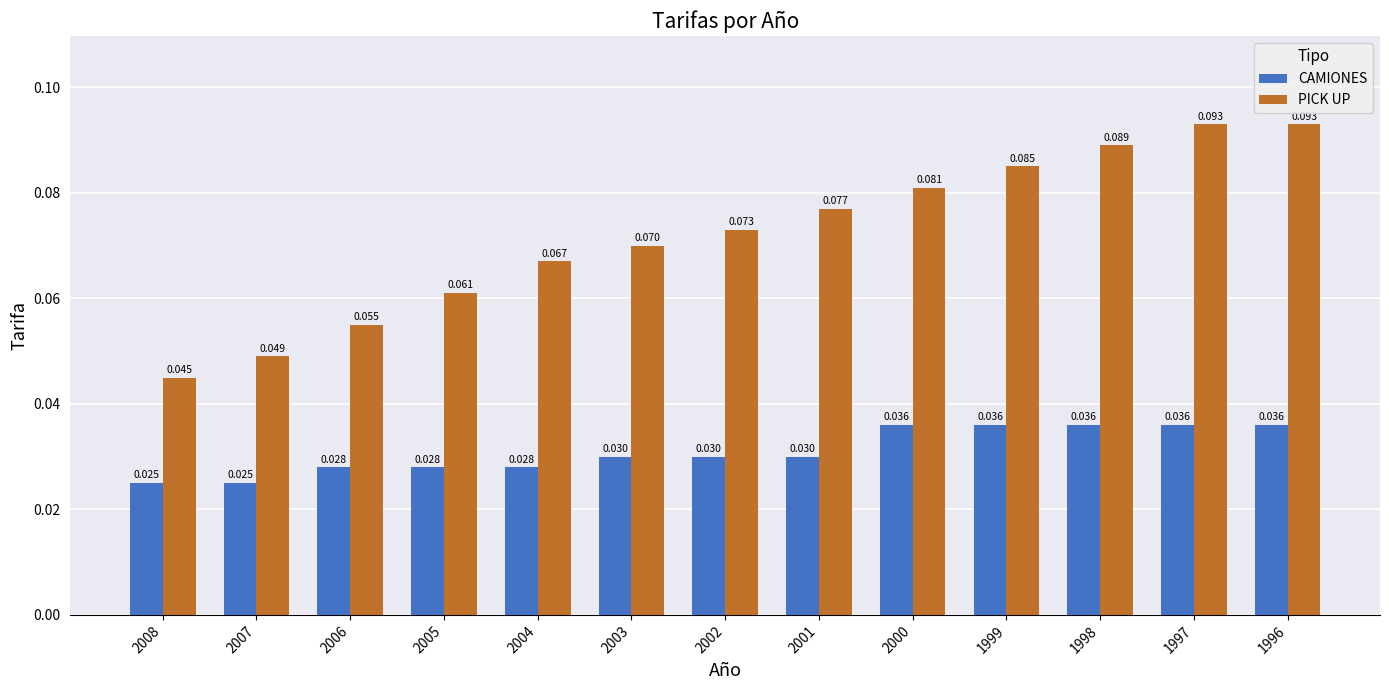

List the series in order of their overall mean, lowest first.

CAMIONES, PICK UP